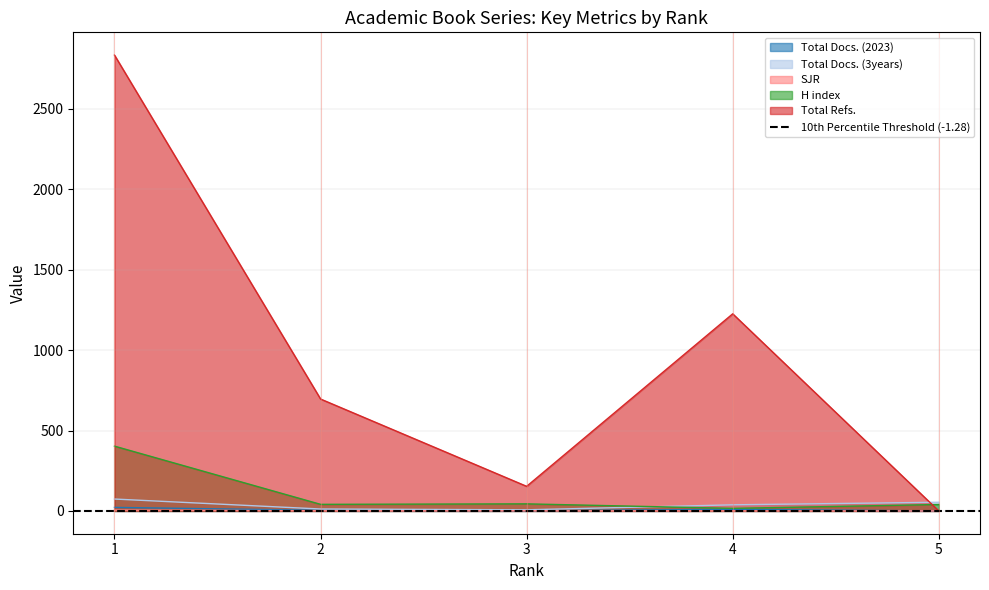

Where is the first local minimum for Total Docs. (3years)?

3